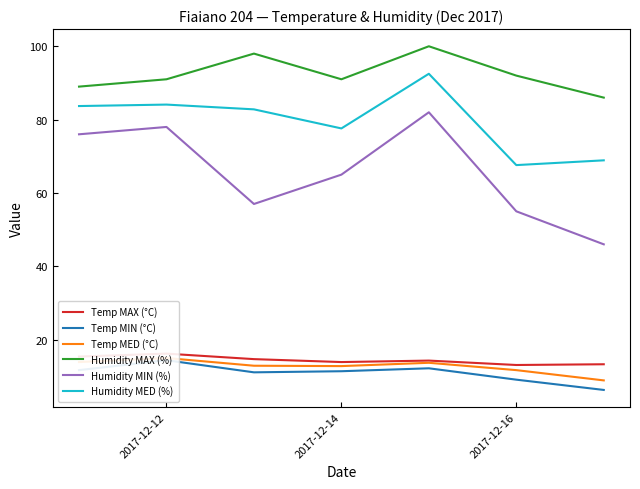

True or false: Temp MED (°C) has more than 0 points higher than both neighbors.

True